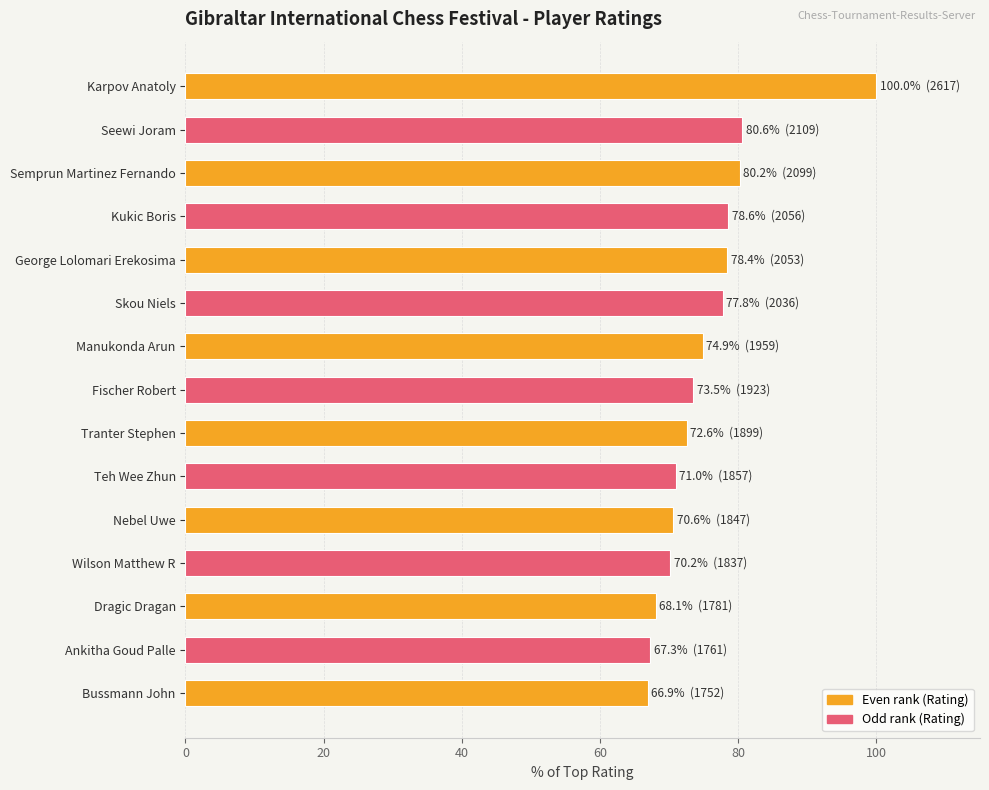

What is the maximum value shown in the chart?

100.0